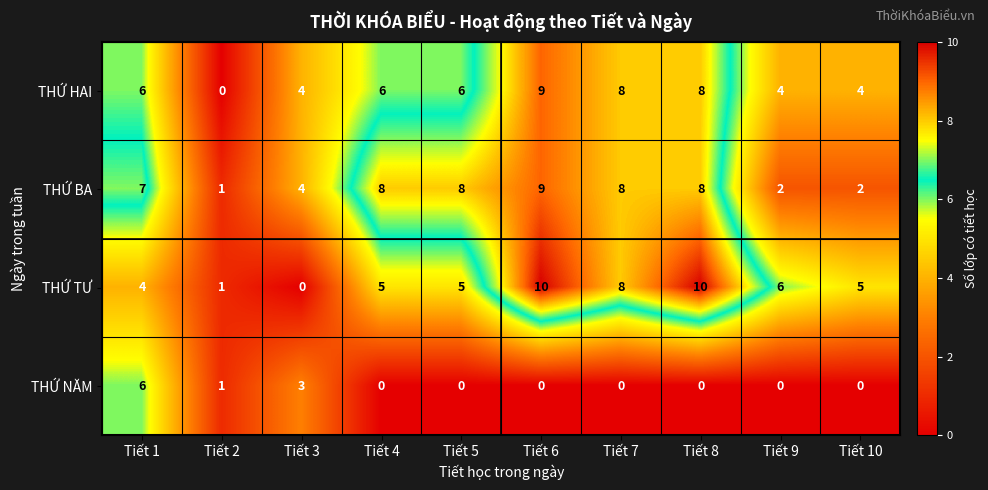

Between Tiết 9 and Tiết 10, which series saw the biggest shift?

THỨ TƯ